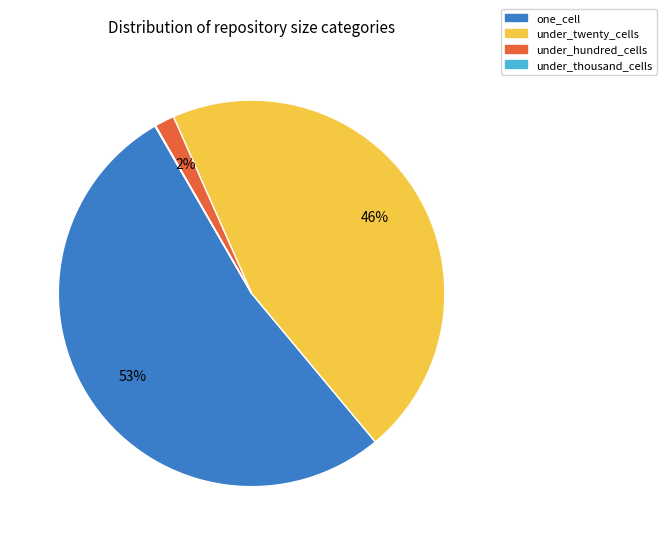

To the nearest percent, what is the average slice percentage?

25%